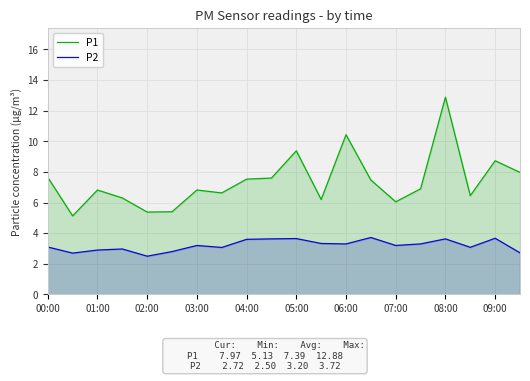

Rank the series by their maximum value, from highest to lowest.

P1, P2